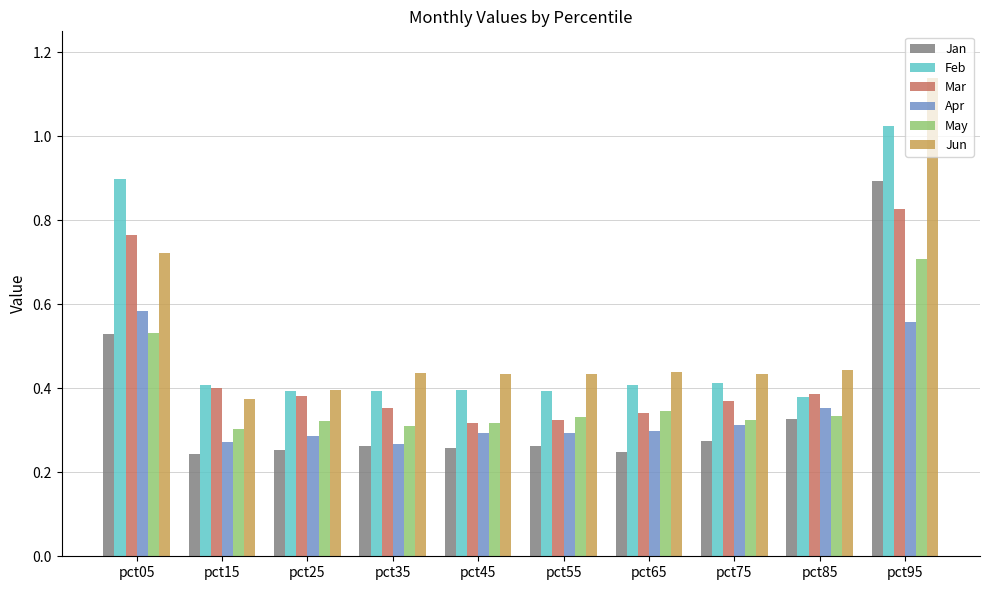

List the series in order of their peak value, lowest first.

Apr, May, Mar, Jan, Feb, Jun